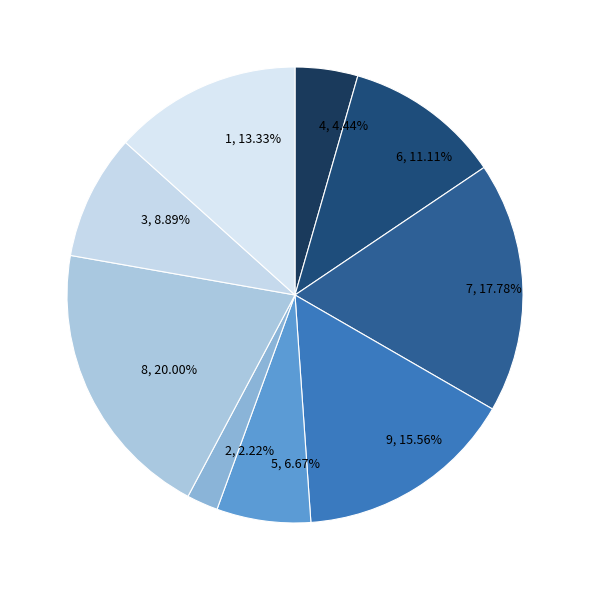

To the nearest percent, what percentage of the pie is 8?

20%